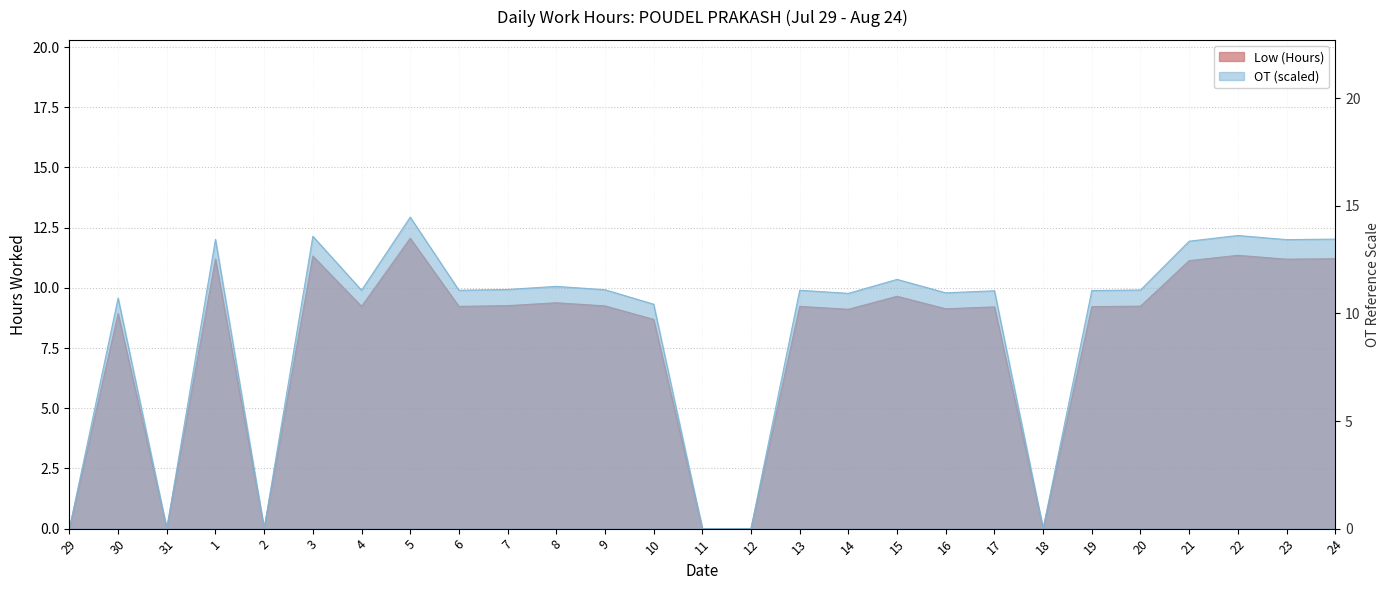

What is the difference between the maximum and minimum values?

14.5